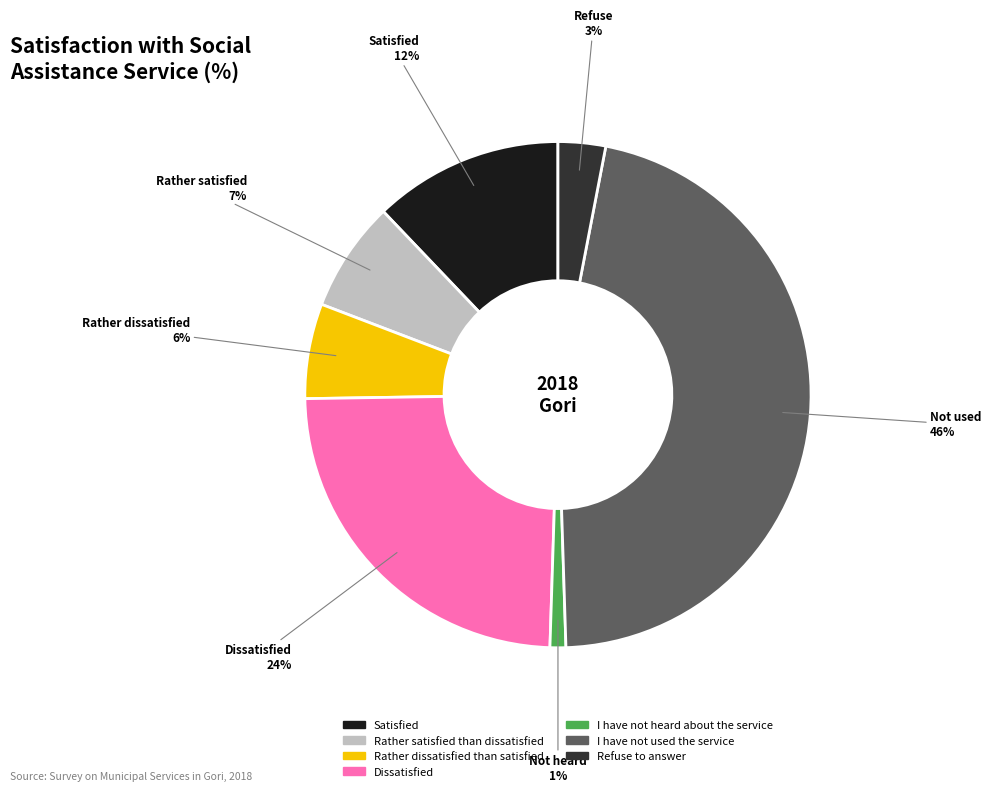

To the nearest percent, what is the average slice percentage?

14%